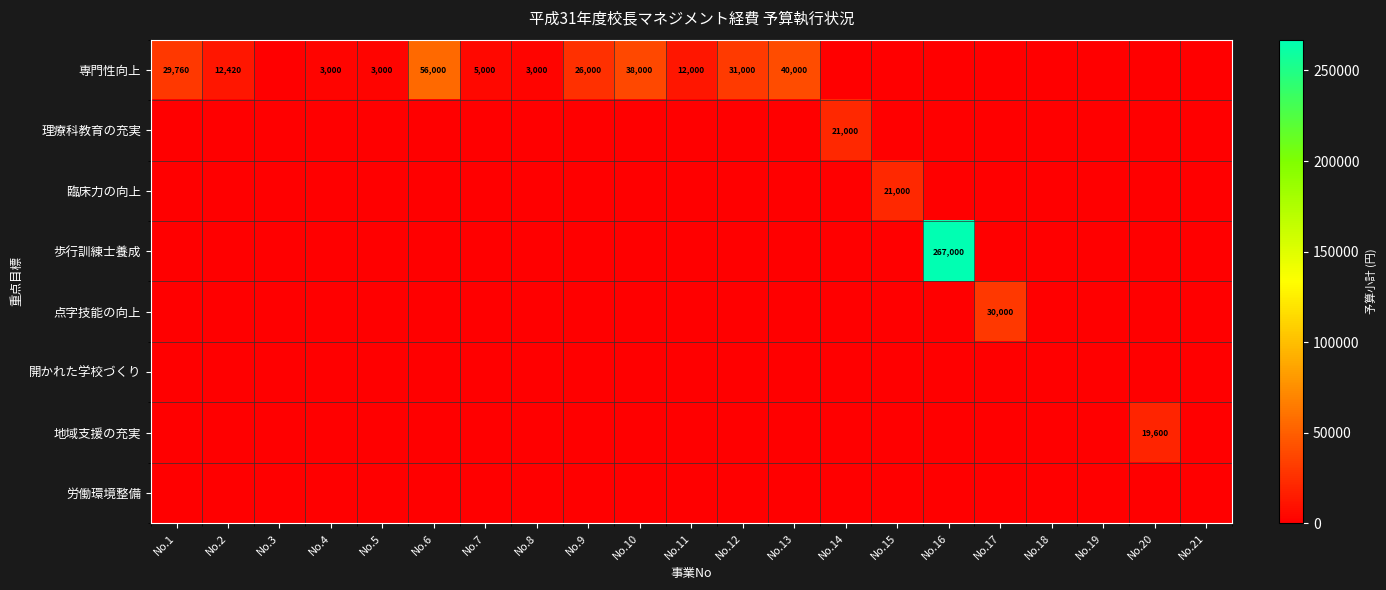

How many values in the 地域支援の充実 series exceed 0?

1